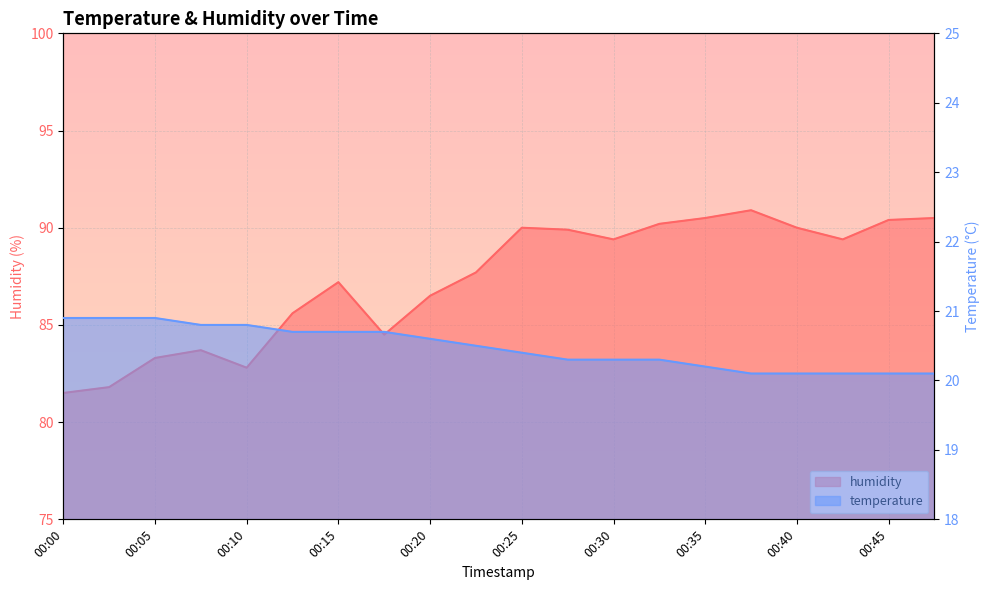

At 00:08, list the series in order from largest to smallest.

humidity, temperature